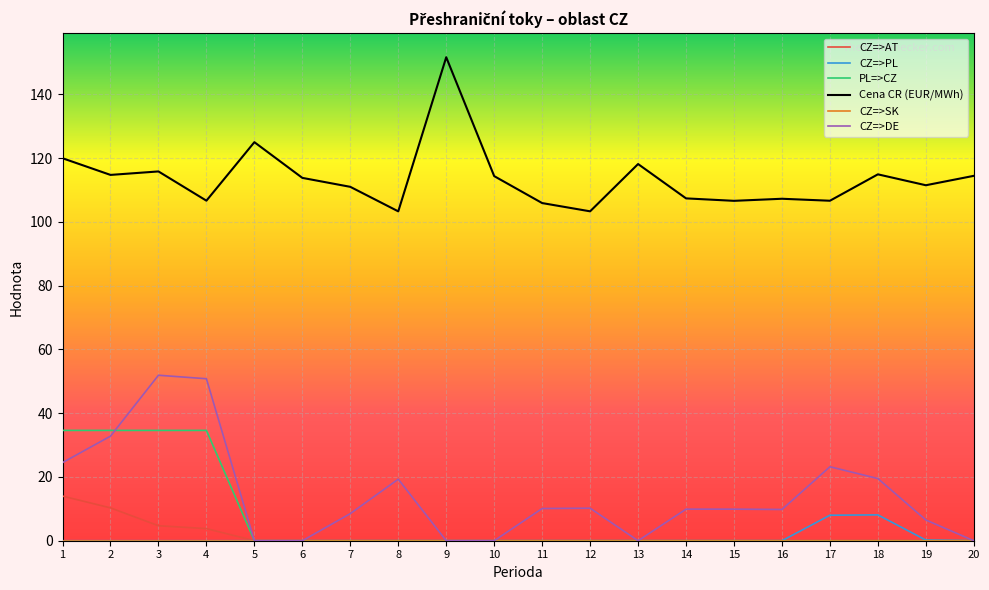

What is the maximum value shown in the chart?

151.6